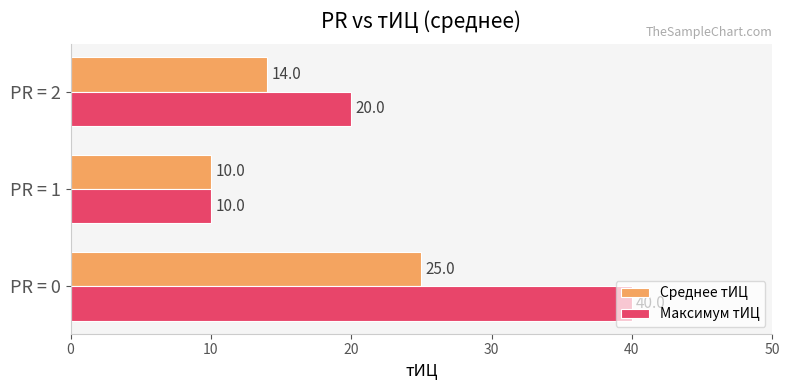

Which series has the largest total across all categories?

Максимум тИЦ